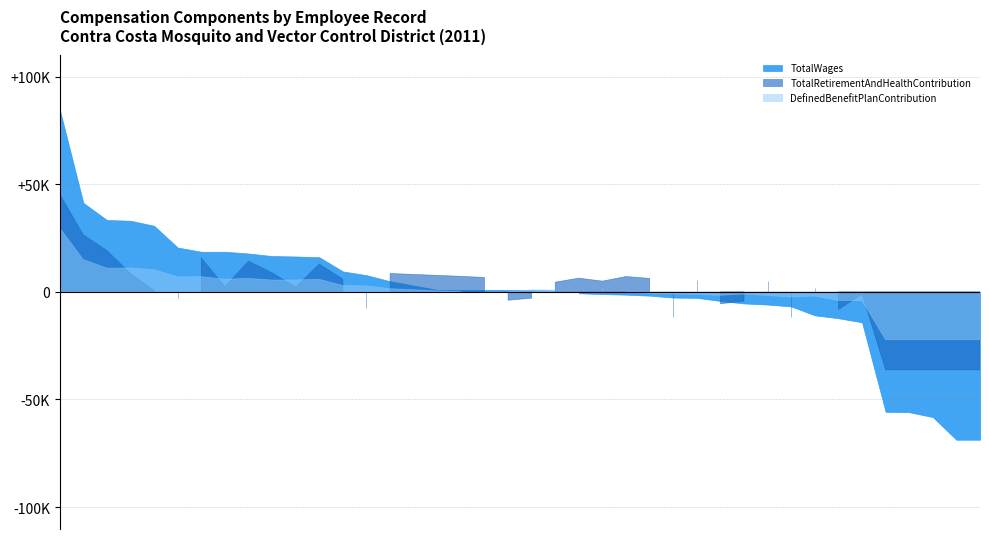

Which has a higher value, 6 or 12?

6